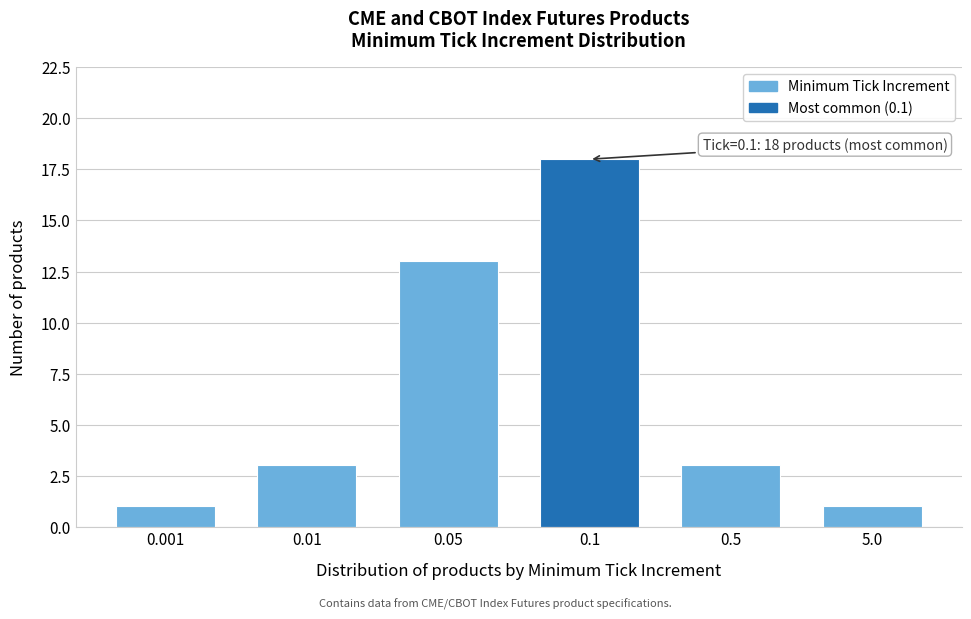

Reading right to left, extract all data points from this chart.

1	3	18	13	3	1